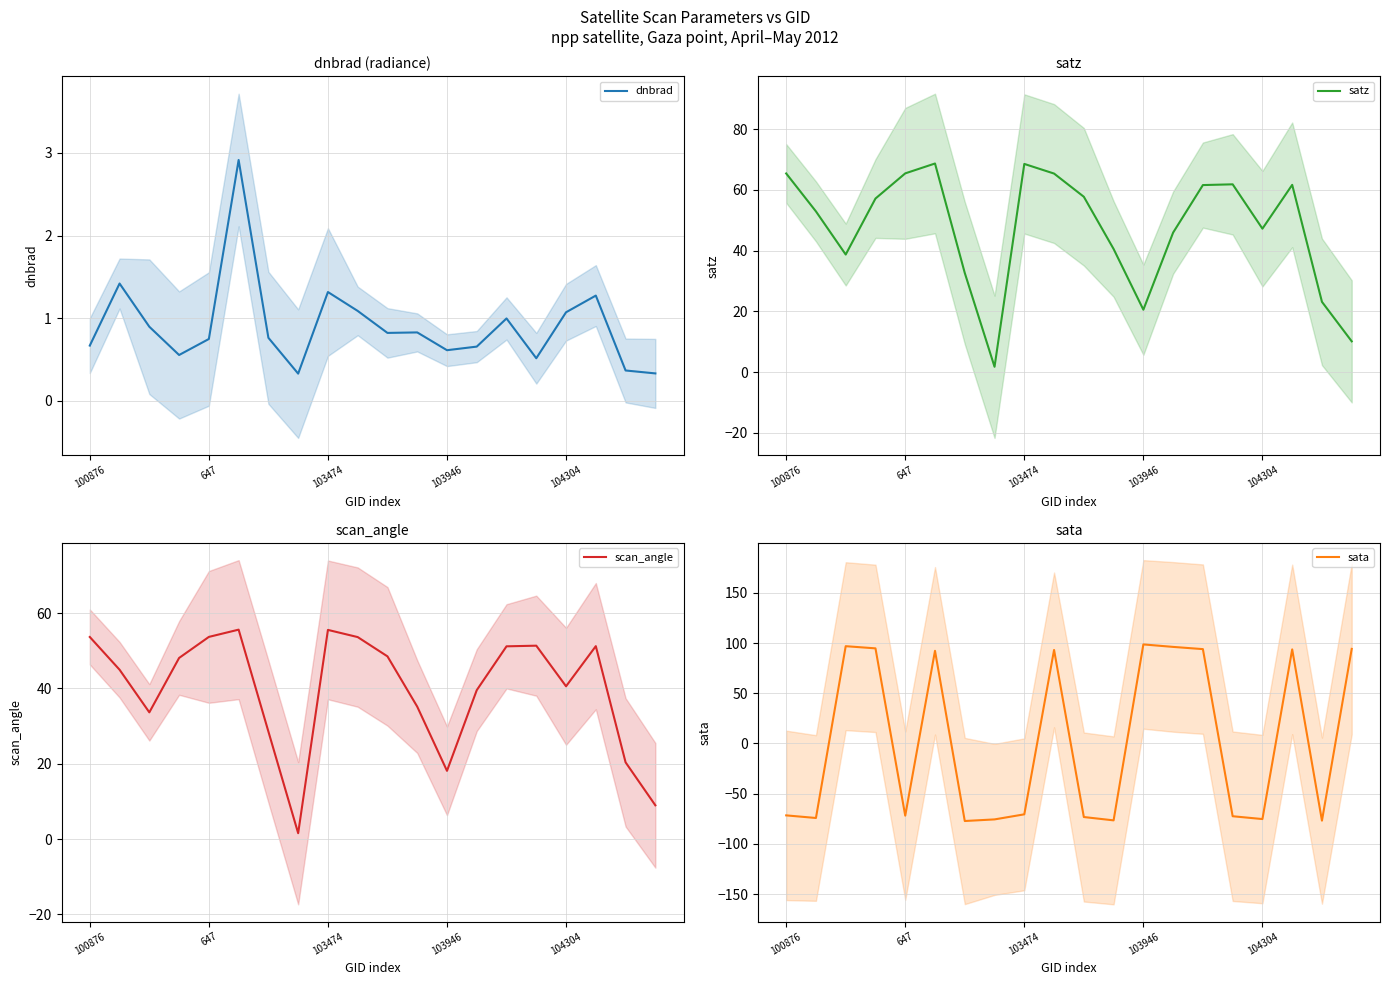

At how many categories does at least one series exceed -47?

20